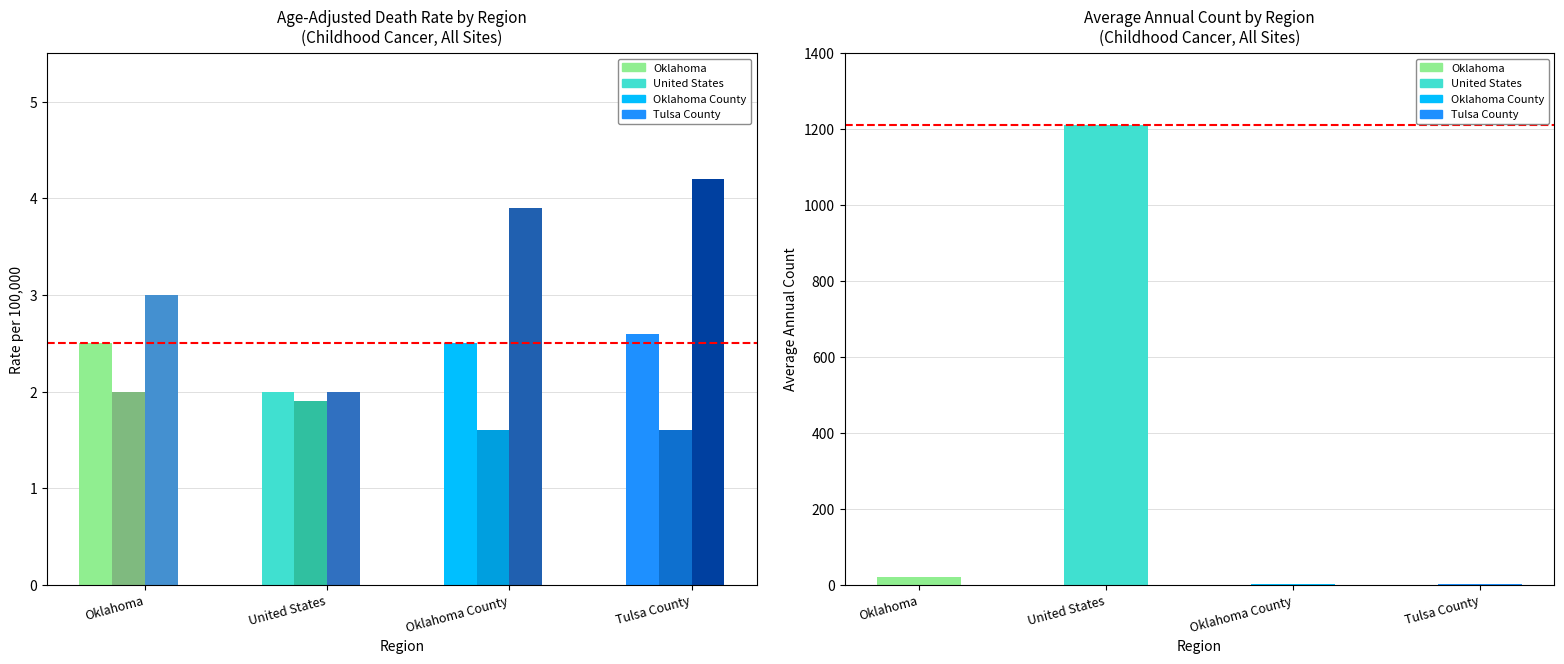

What is the value of the Age-Adj. Death Rate bar at the 2nd from the left?

2.0